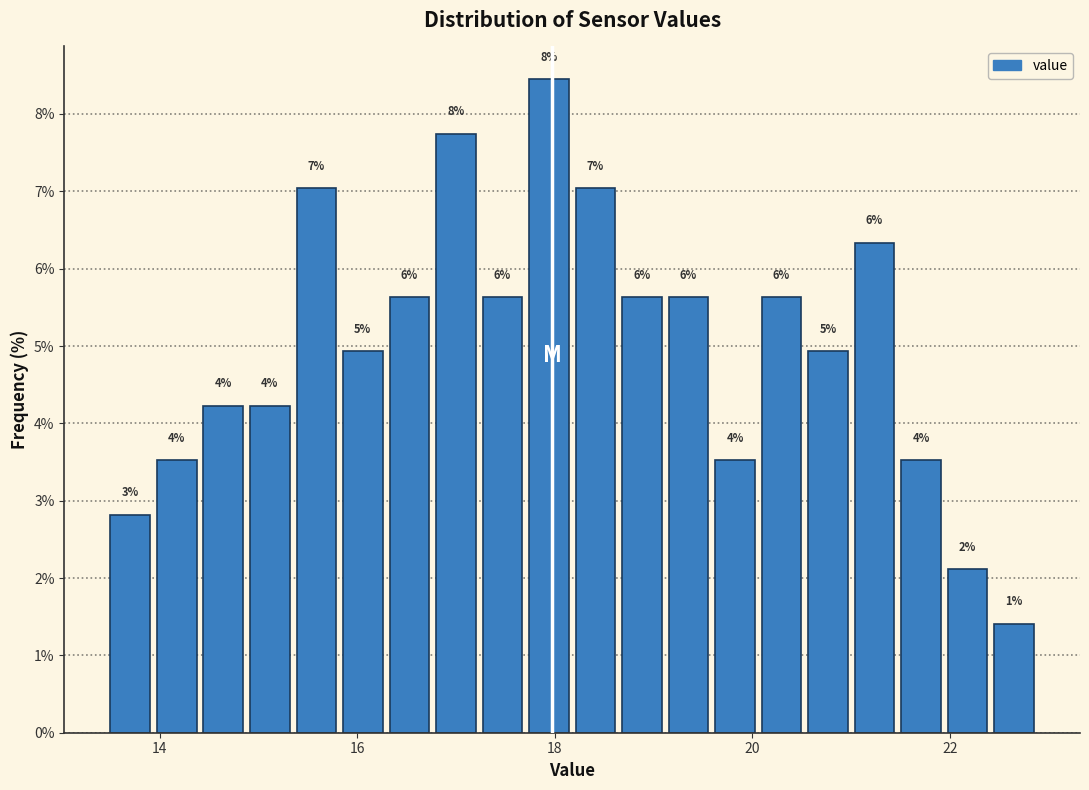

Around what value on the x-axis is the tallest bar? Give the approximate position of its centre, as read against the axis.

18.0